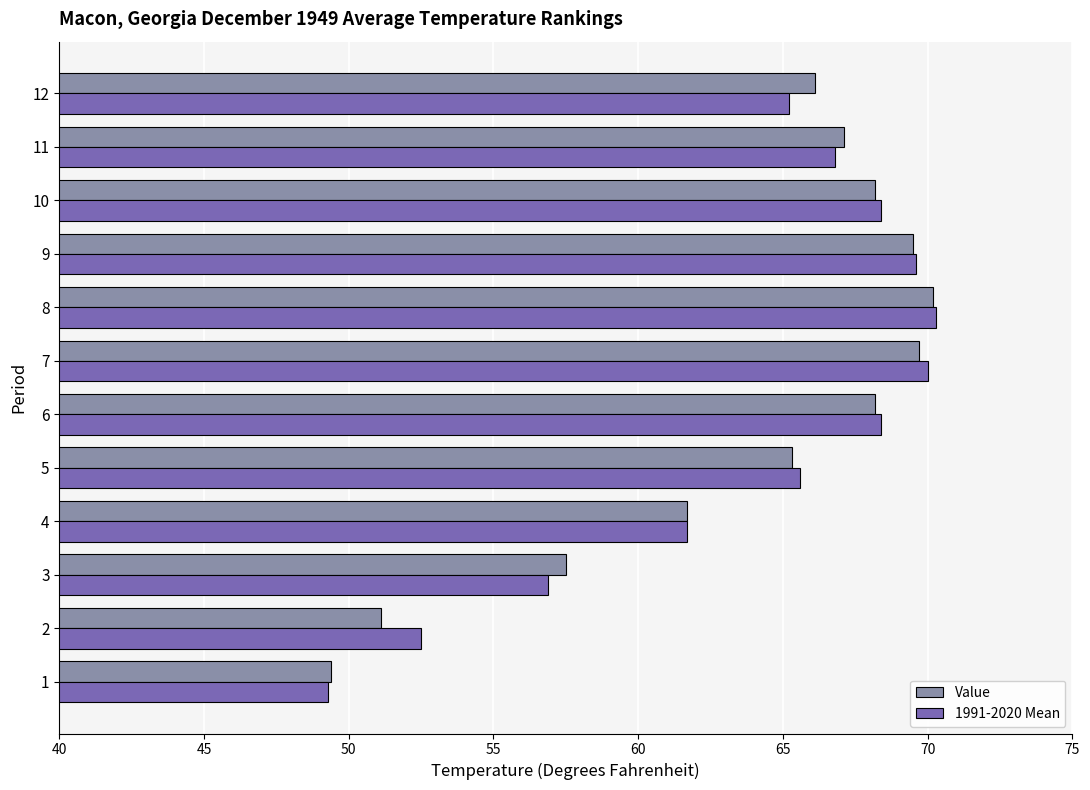

What is the difference between the maximum and minimum values in the 1991-2020 Mean series?

21.0